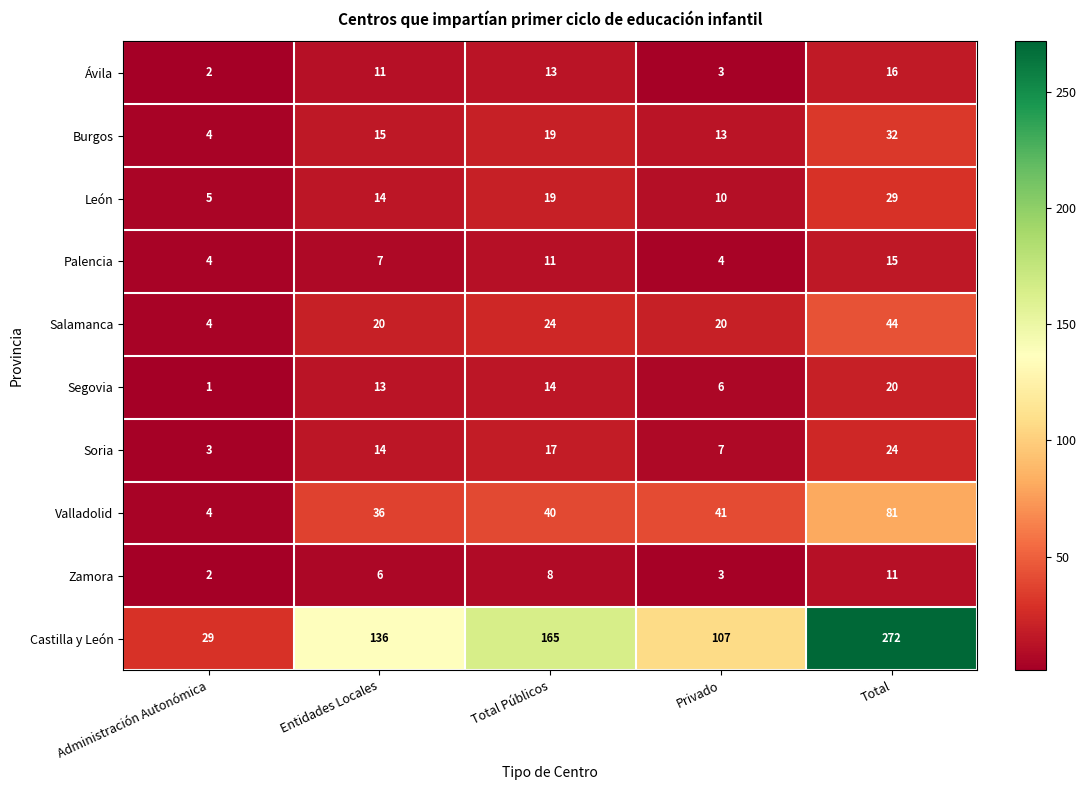

At which category is the sum across all series the highest?

Total